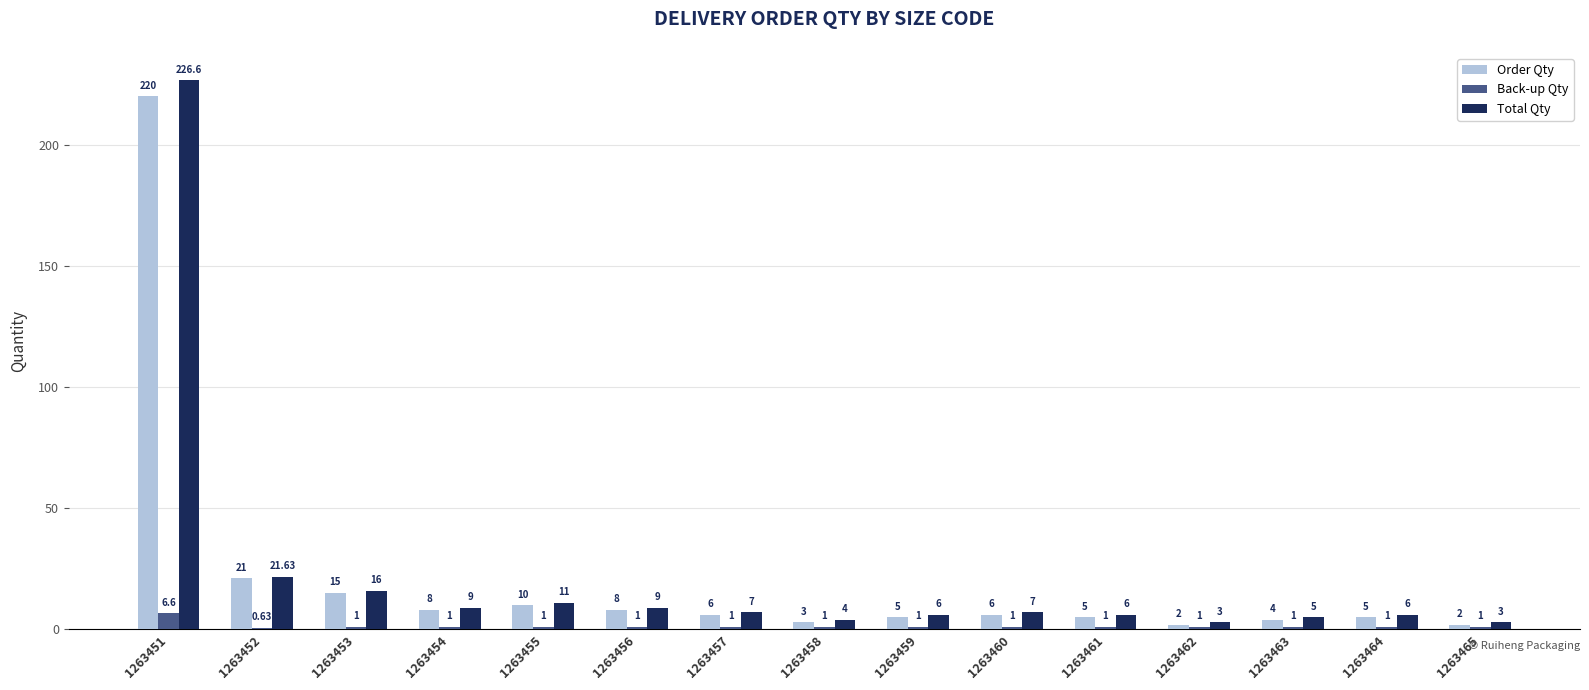

At which category is the sum across all series the highest?

1263451